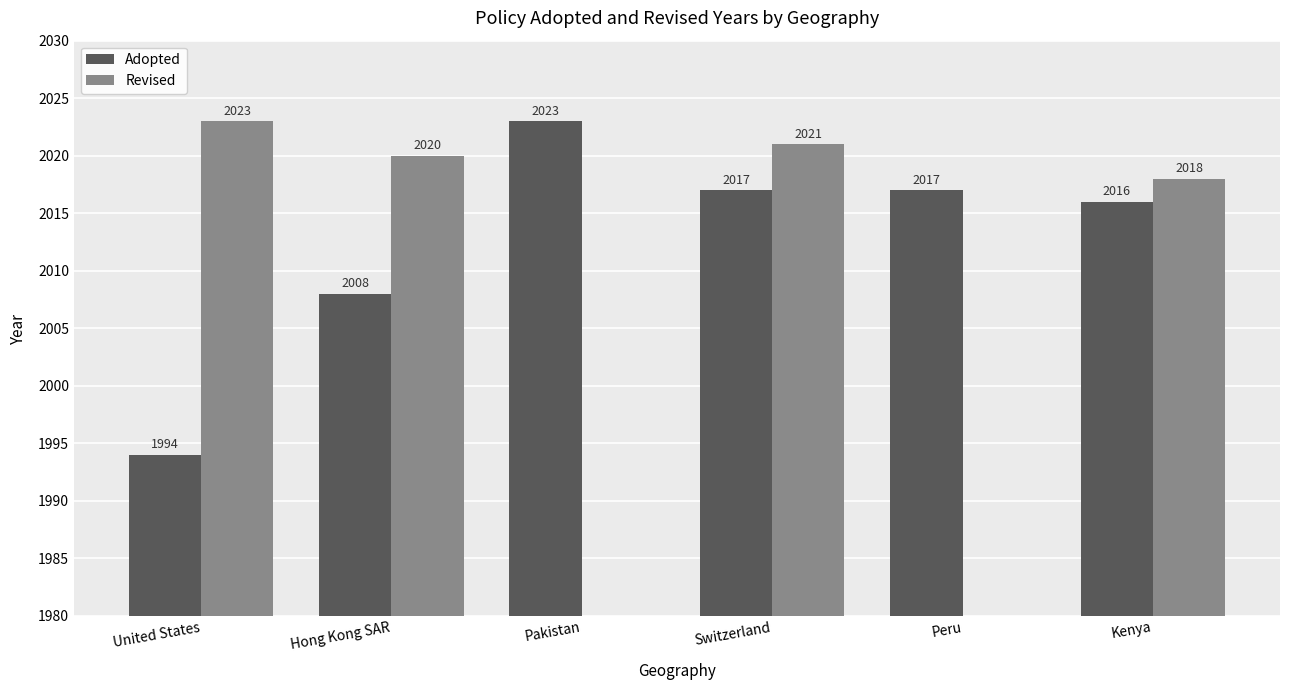

What is the difference between the second highest and minimum values in the Adopted series?

23